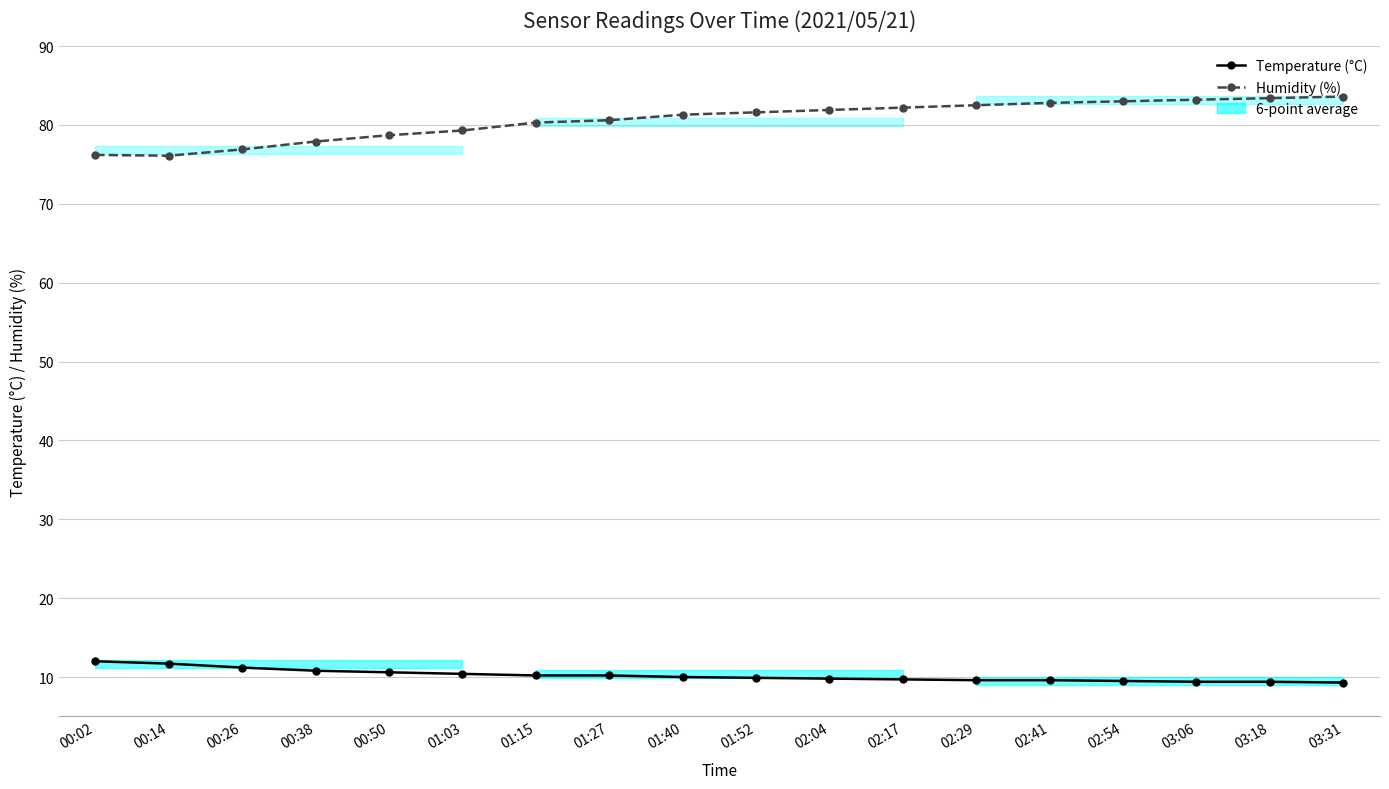

True or false: Humidity (%) has a value of 82.2 at 02:17.

True